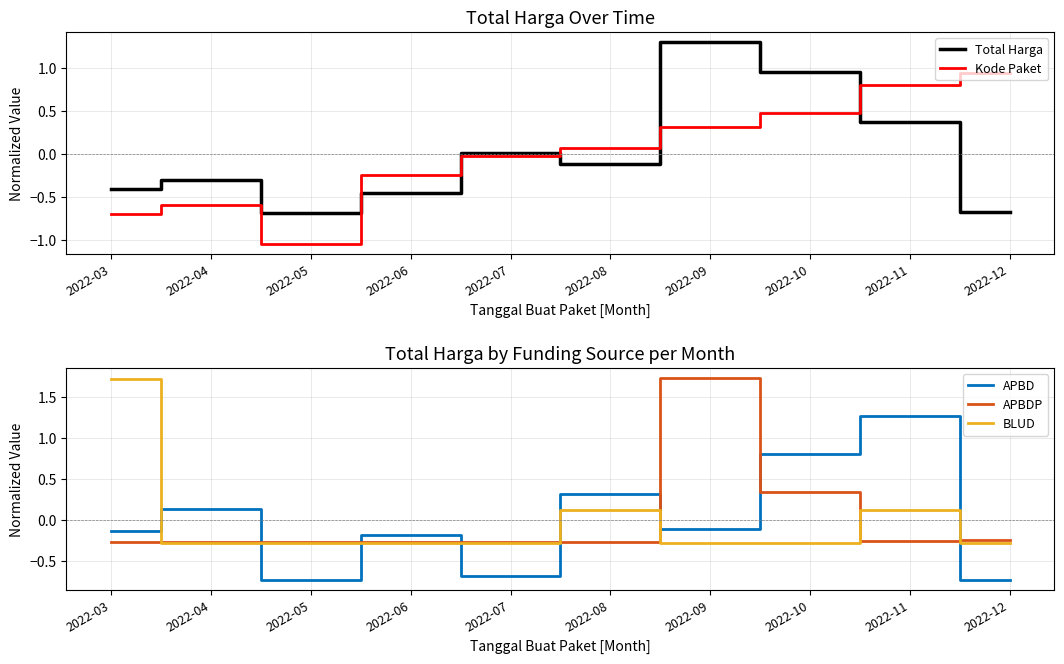

How many times do BLUD and APBD cross each other?

6